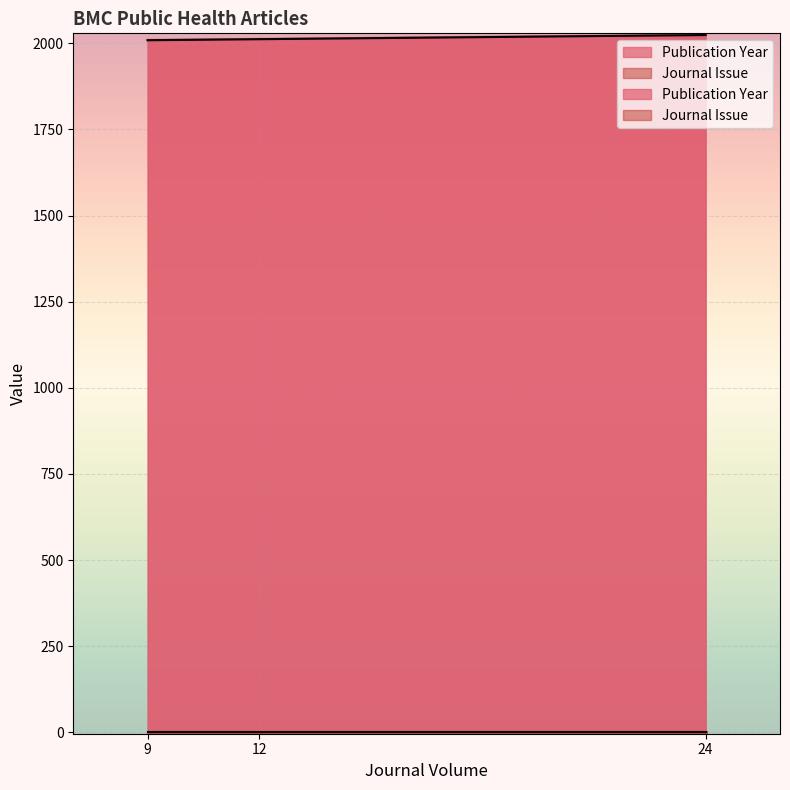

Which category has the lowest value across all series?

12